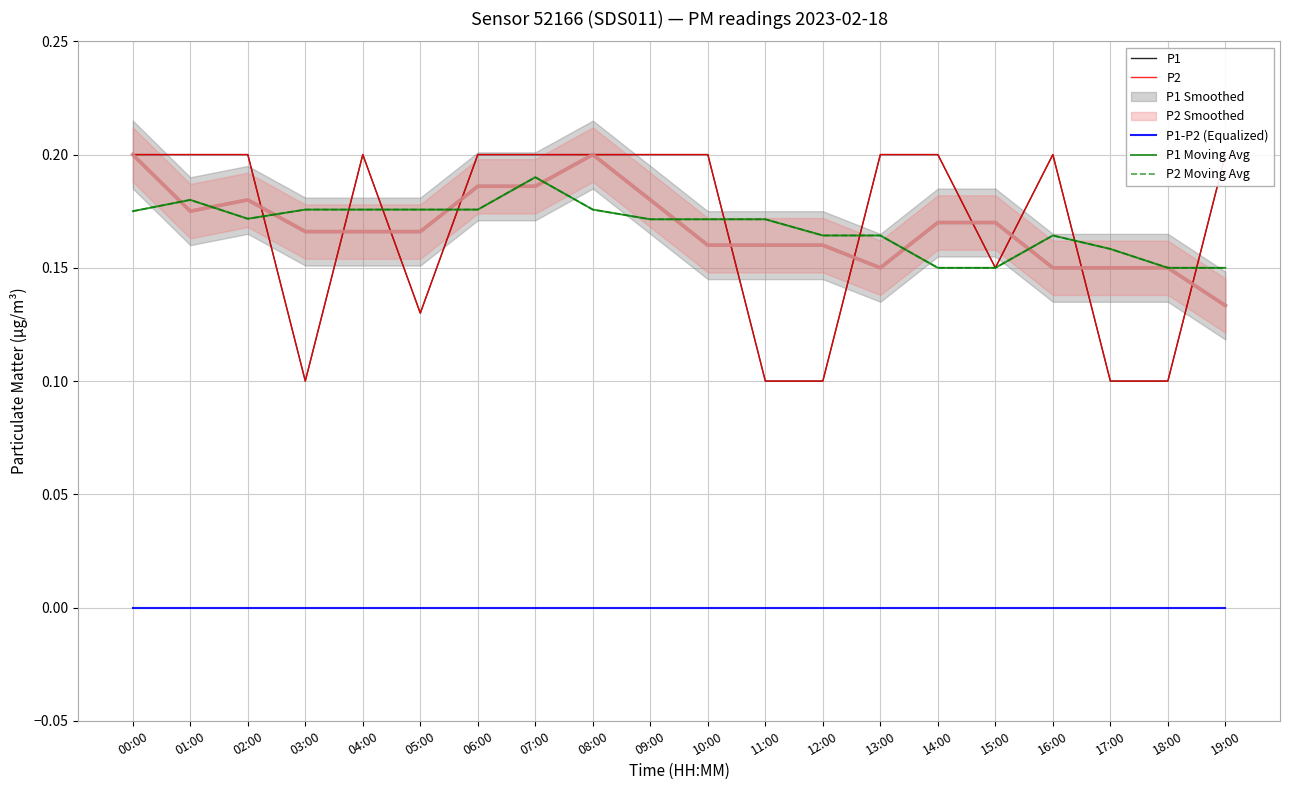

Rank the categories by P2 value from lowest to highest.

03:00, 11:00, 12:00, 17:00, 18:00, 05:00, 15:00, 00:00, 01:00, 02:00, 04:00, 06:00, 07:00, 08:00, 09:00, 10:00, 13:00, 14:00, 16:00, 19:00